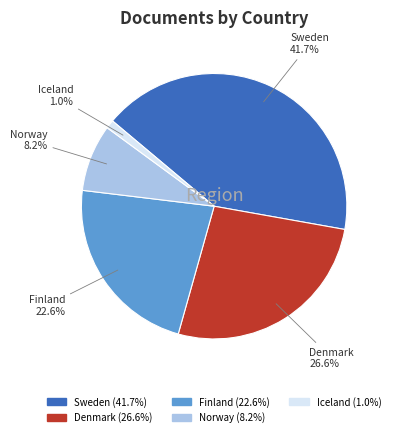

Does Sweden represent more than half of the total?

No